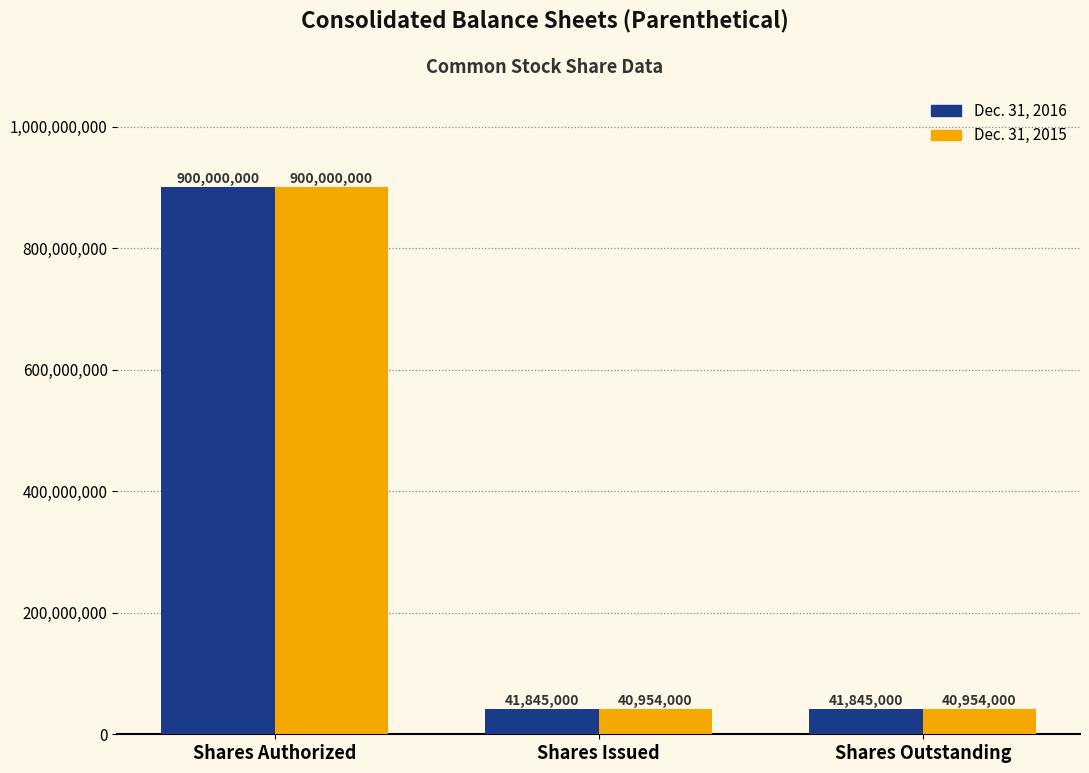

What is the sum of all Dec. 31, 2015 values?

981908000